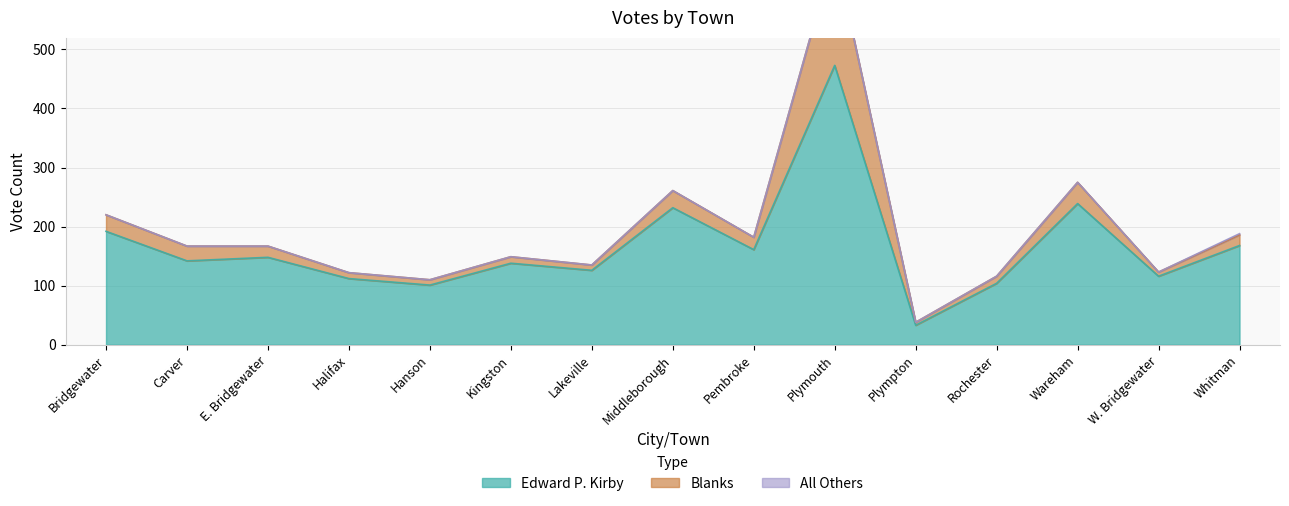

What position from the right is Lakeville?

9